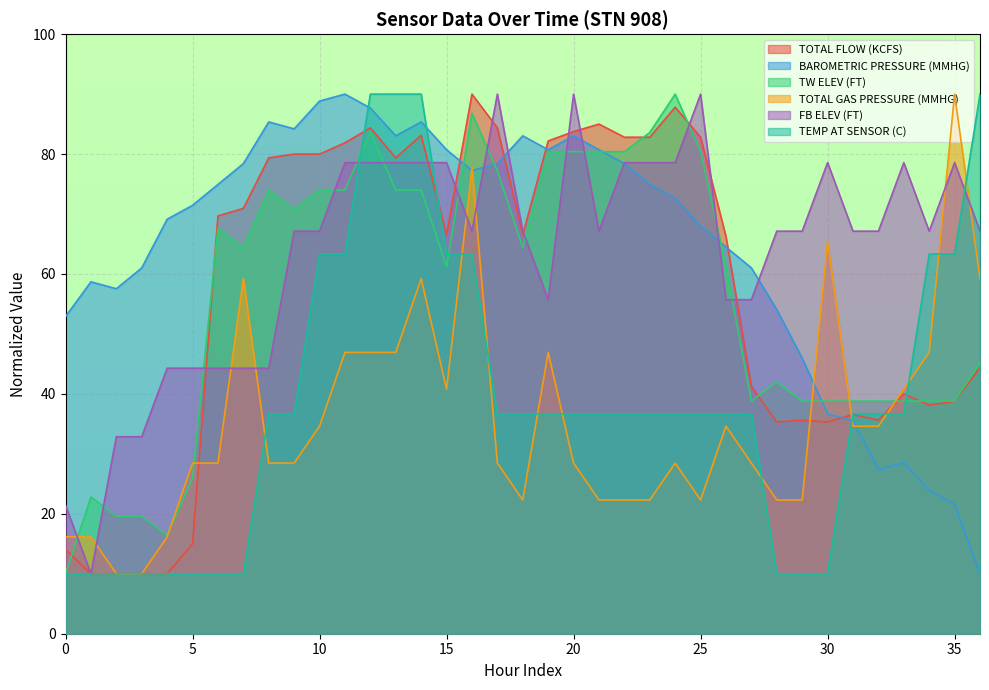

True or false: TW ELEV (FT) has a value of 63.1 at 32.

False